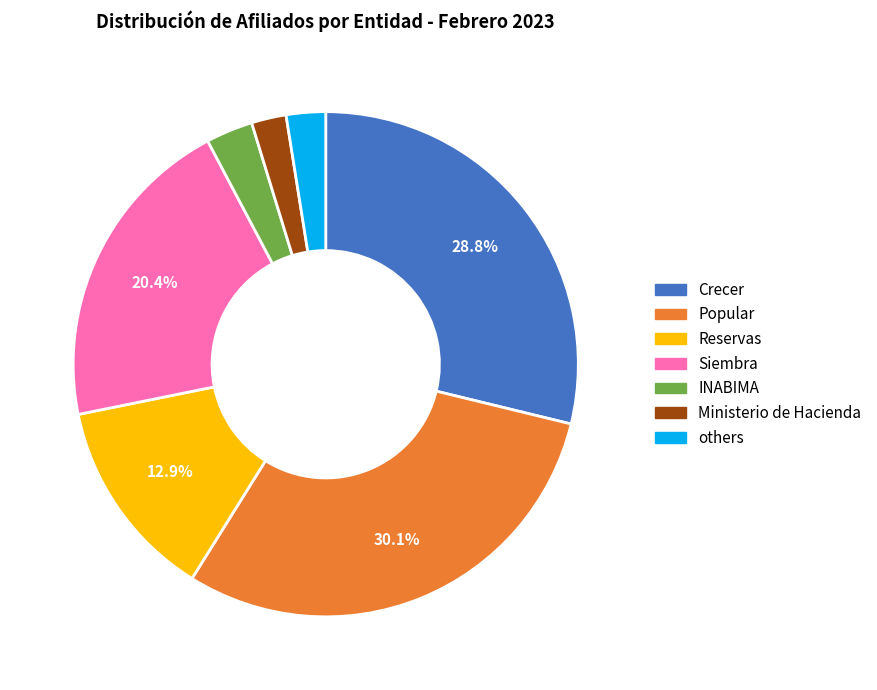

Is there a majority slice in this chart?

No